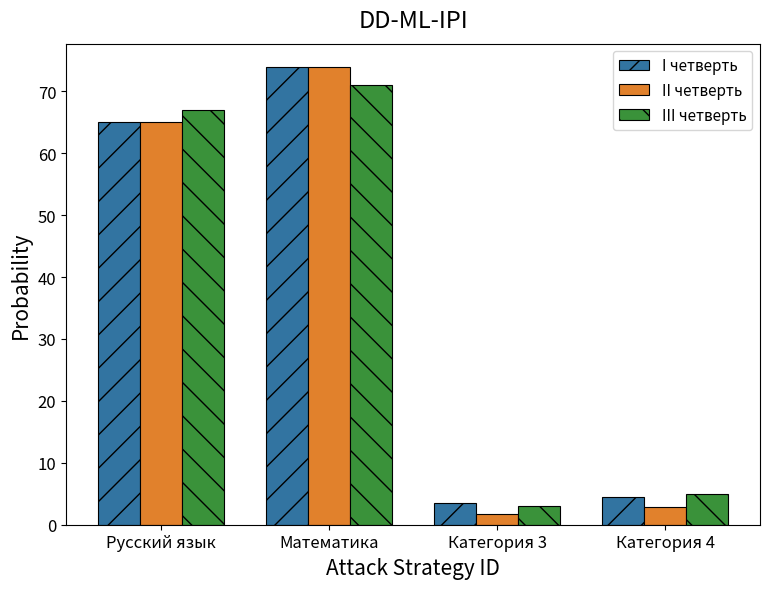

What are all the series names shown in the legend?

I четверть, II четверть, III четверть